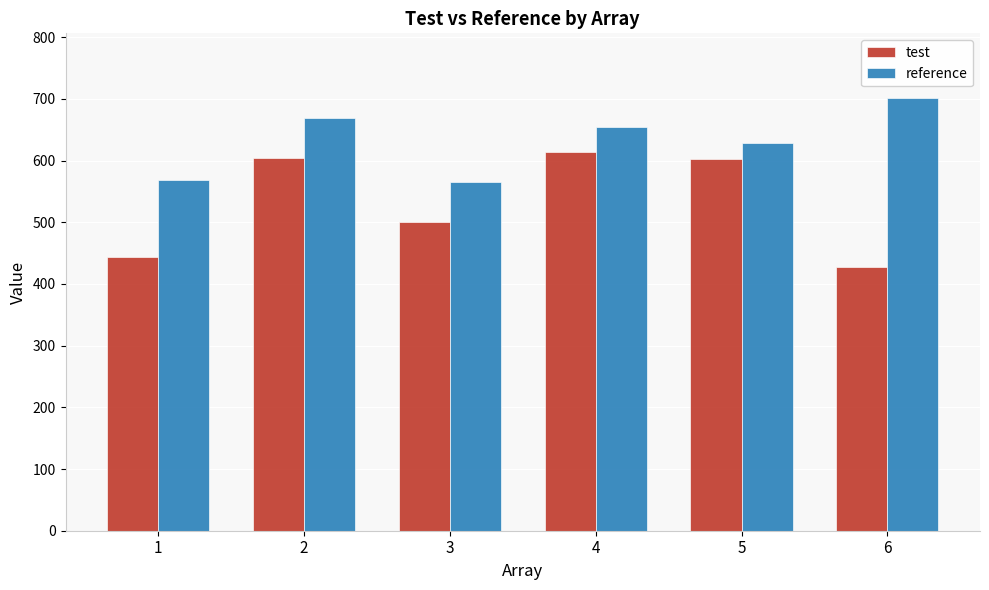

At how many categories does at least one series exceed 696?

1